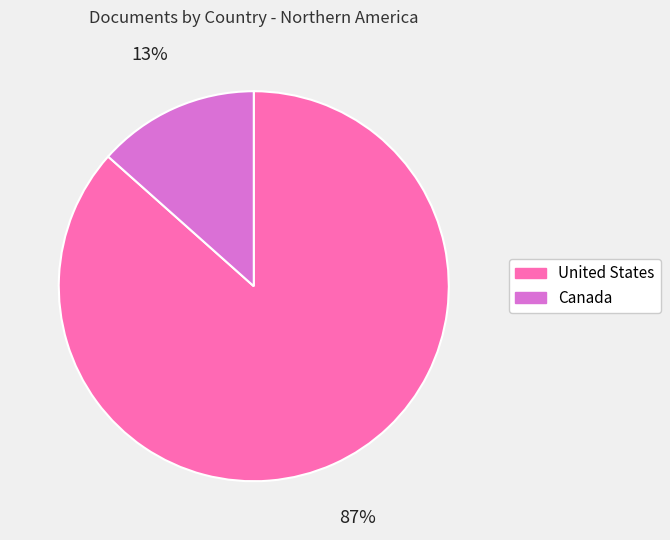

To the nearest percent, what percentage of the pie is Canada?

13%